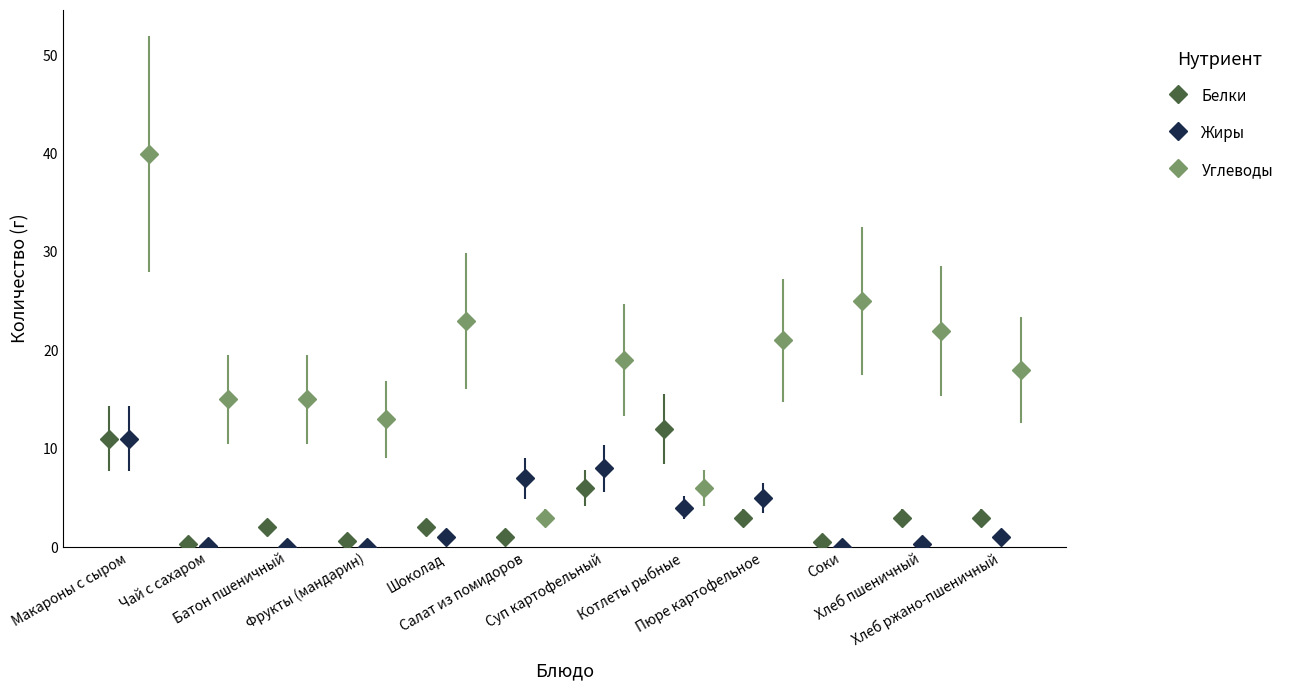

True or false: Углеводы has more than 0 points higher than both neighbors.

True